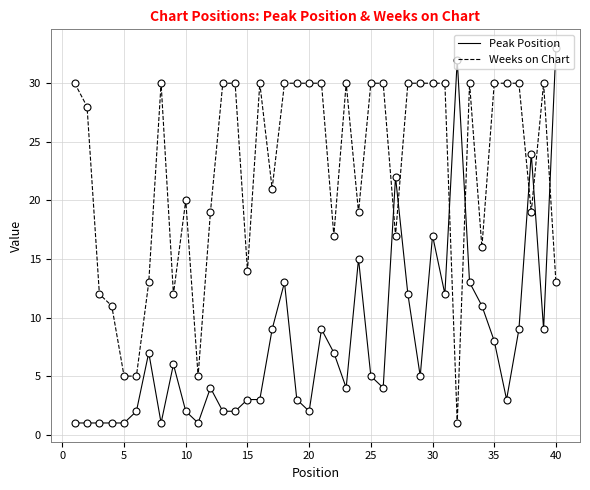

Which series has the largest total across all categories?

Weeks on Chart